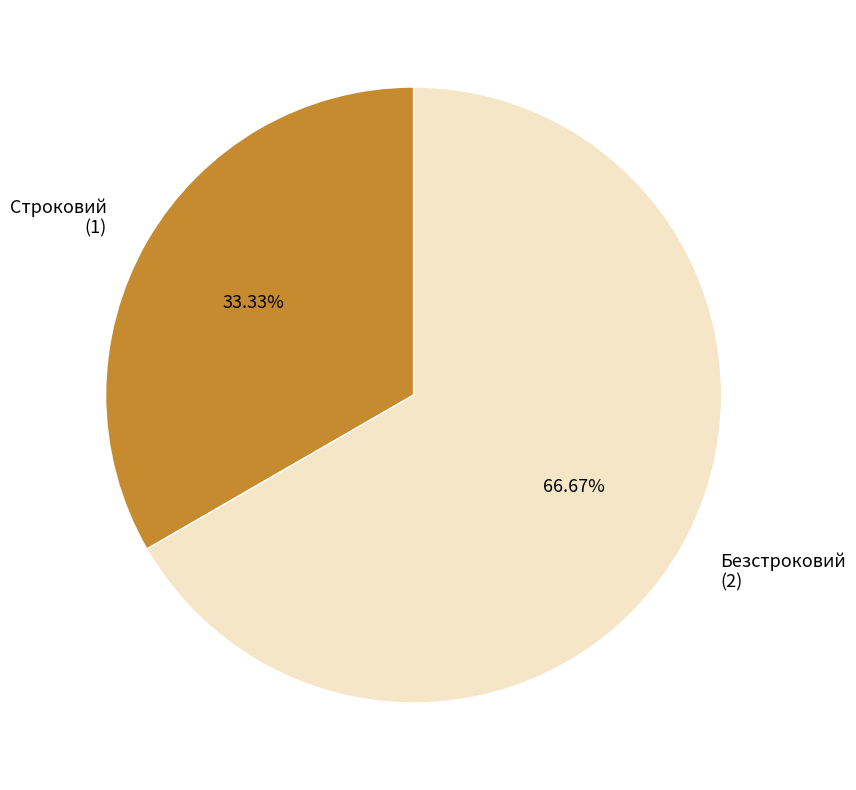

Count the number of slices in the pie.

2